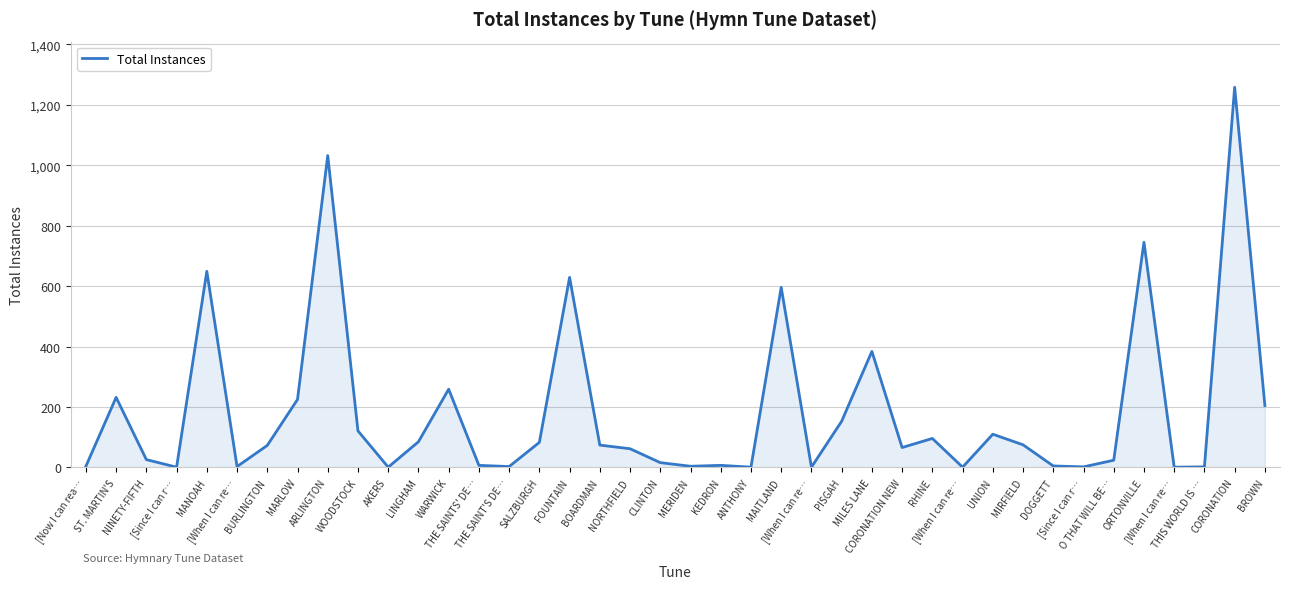

What is the label of the 4th point from the left?

[Since I can r…